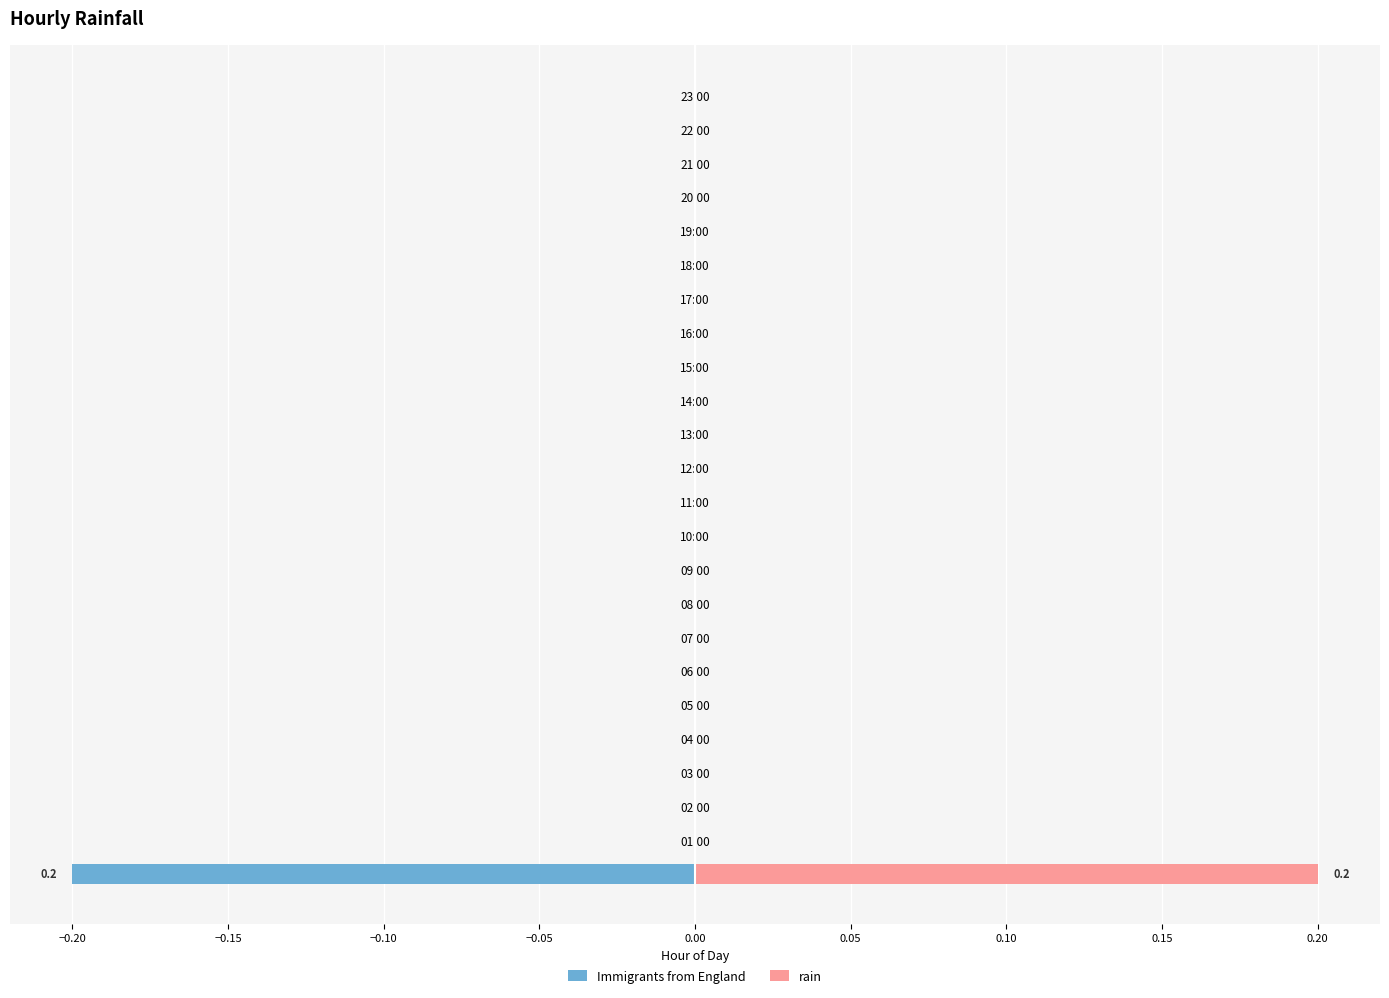

The rain series shows 0.0 at 10:00. True or false?

True